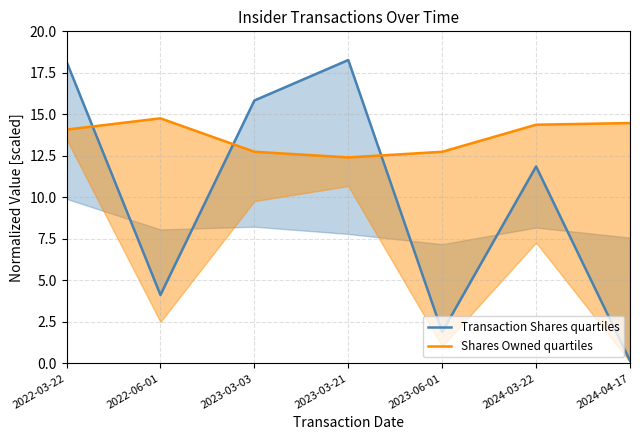

At which label does Transaction Shares quartiles reach its minimum?

2024-04-17